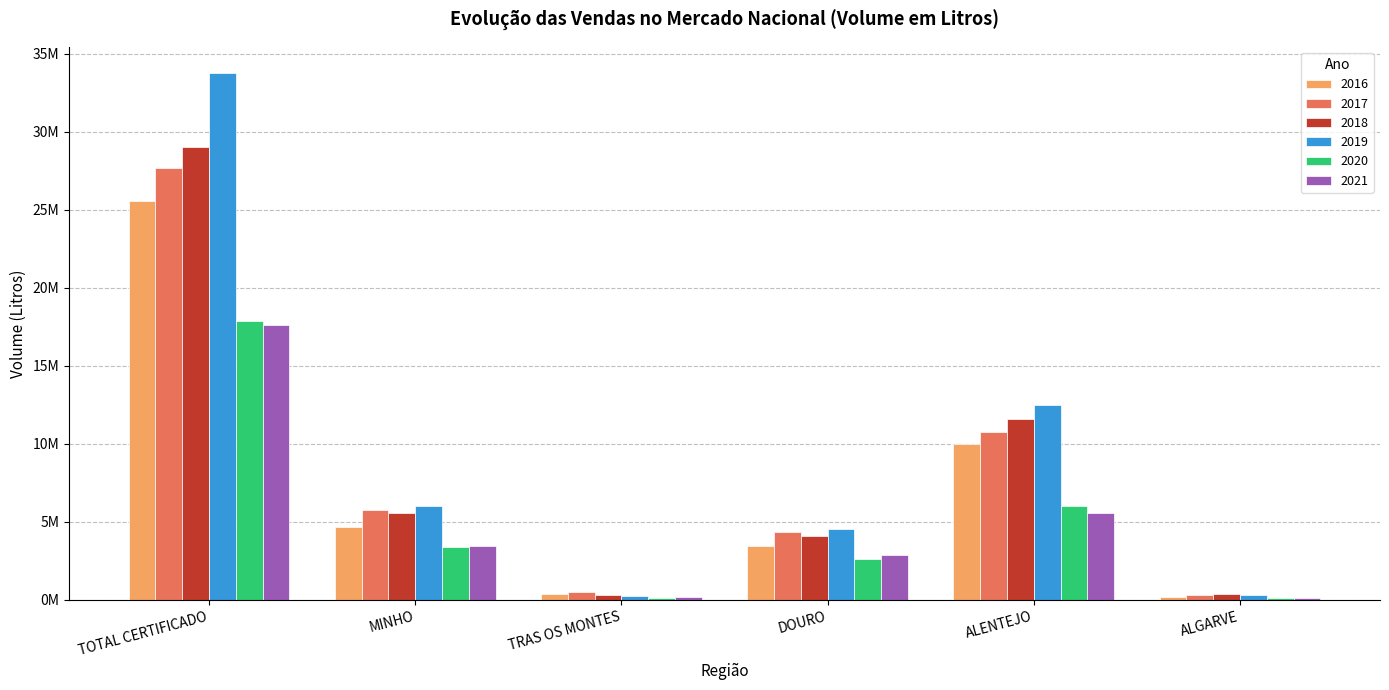

Where is 2017 nearest to the value 13998867?

ALENTEJO